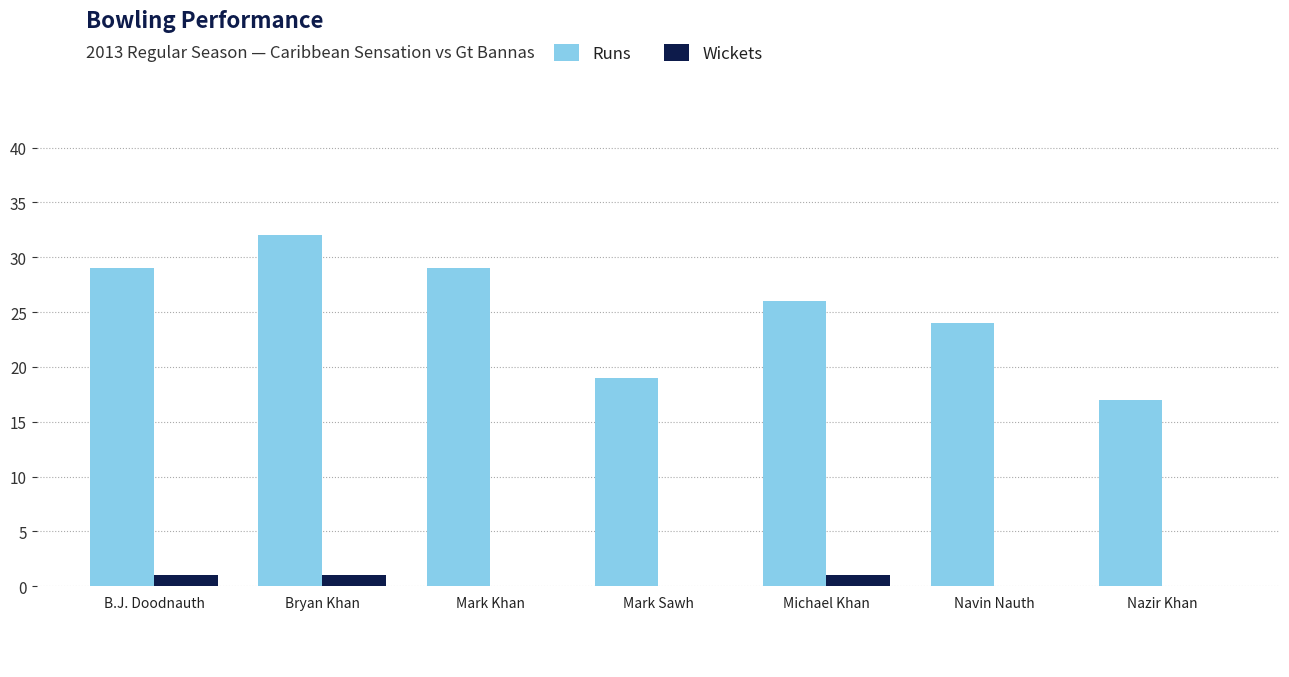

Count the Runs values in the range 19 to 29.

5